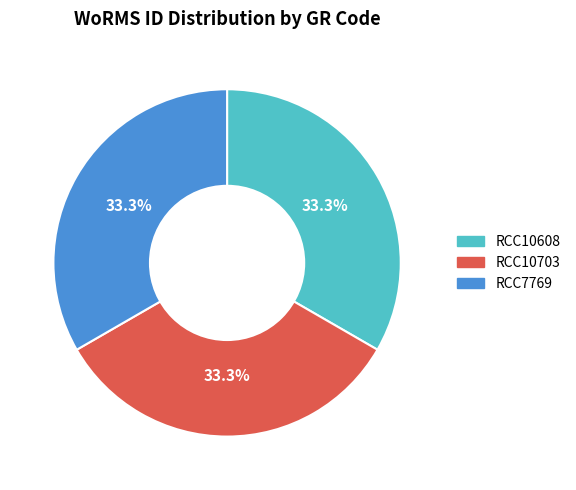

To the nearest percent, what portion does RCC10608 represent?

33%